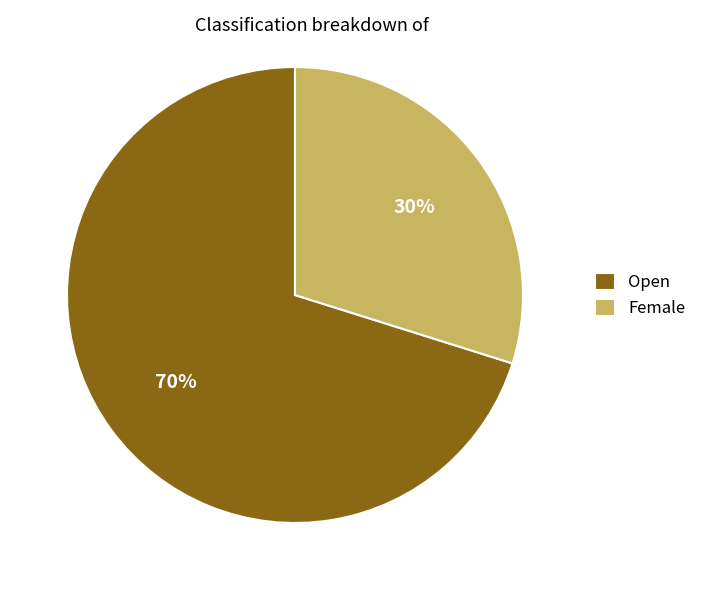

To the nearest percent, what portion does Female represent?

30%